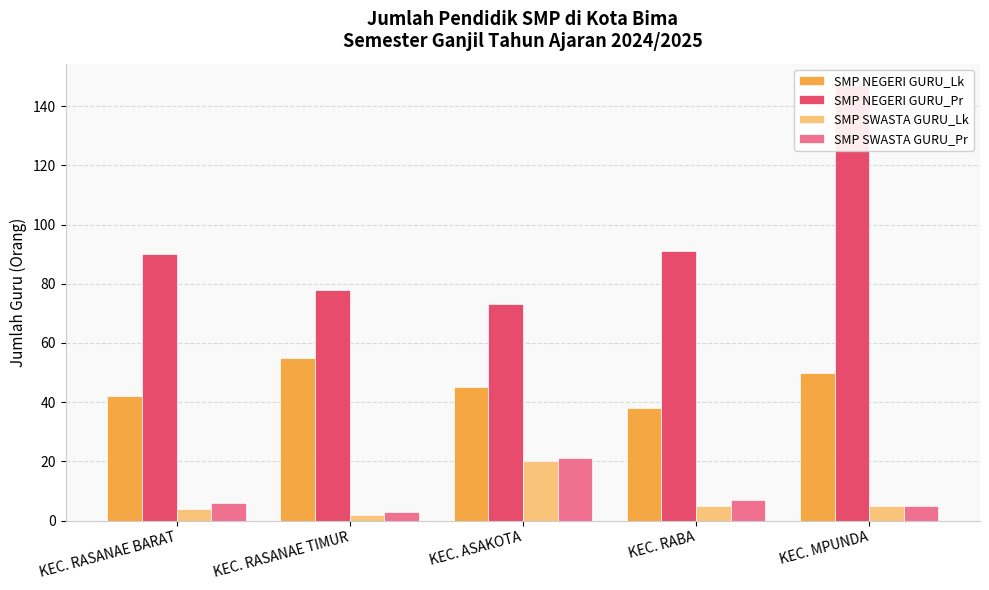

Where is SMP NEGERI GURU_Lk nearest to the value 46?

KEC. ASAKOTA